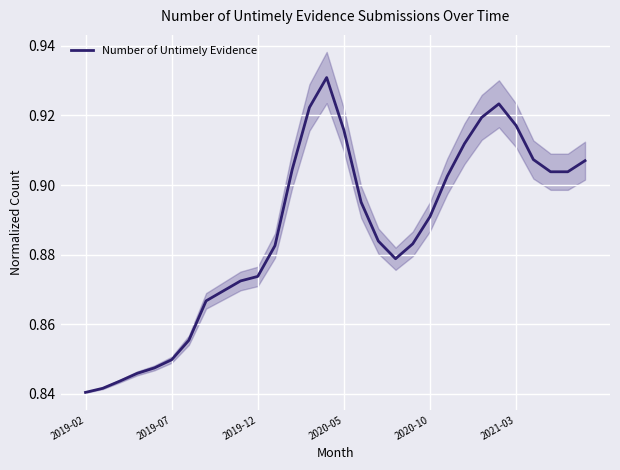

Is it true that Number of Untimely Evidence equals 0.5 at 2019-07?

False